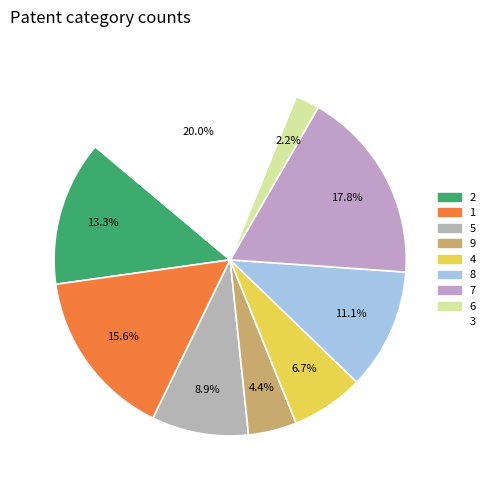

Is there a majority slice in this chart?

No